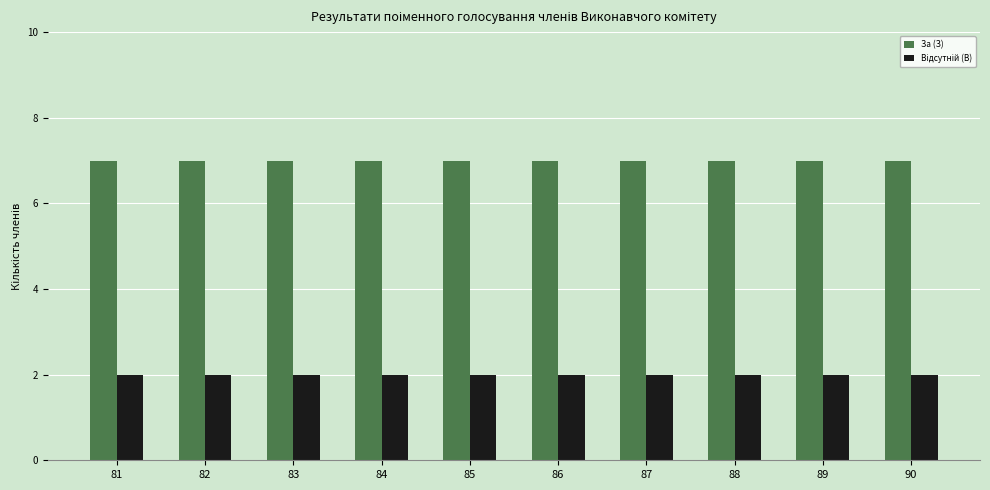

What is the average value of the За (З) series?

7